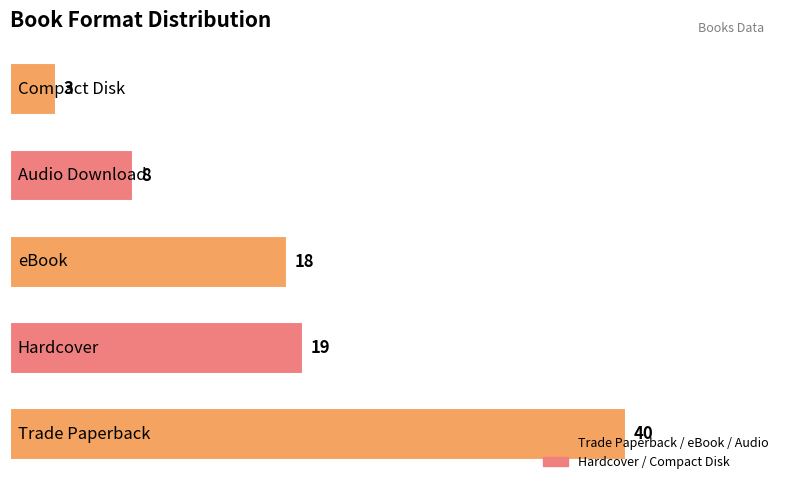

What is the average value?

18